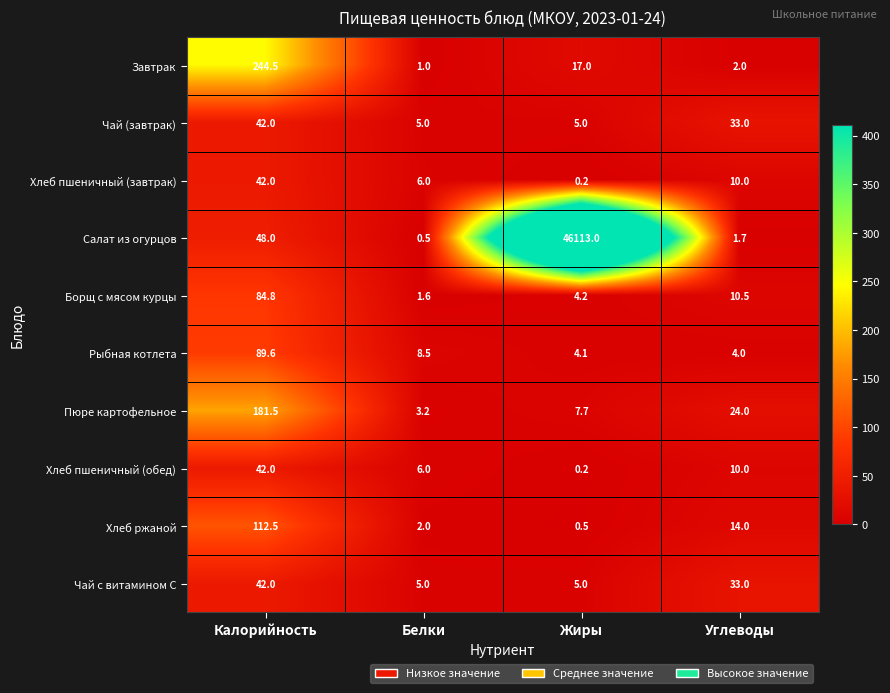

Is the value of Пюре картофельное at Калорийность greater than the value of Чай (завтрак) at Калорийность?

Yes